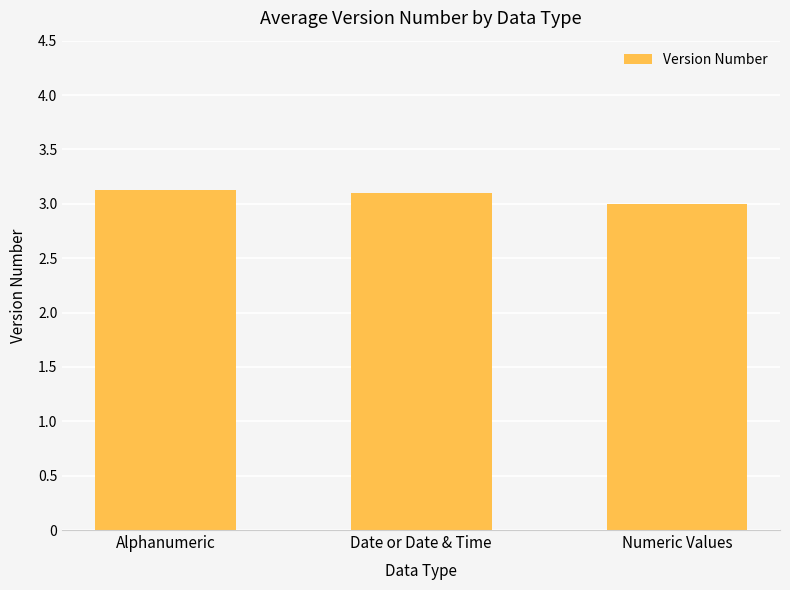

What is the label of the 3rd bar from the right?

Alphanumeric